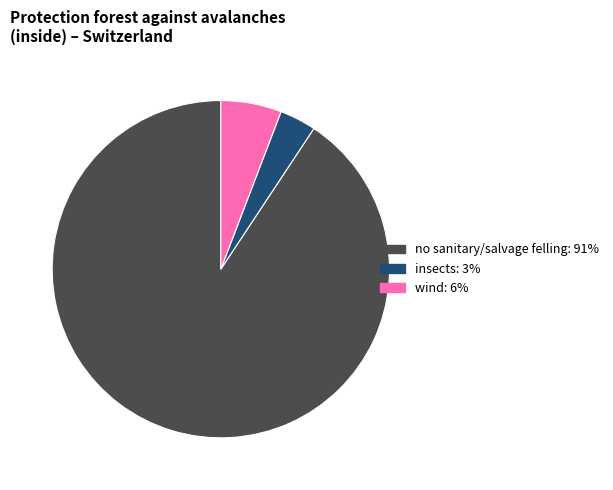

Is there a majority slice in this chart?

Yes